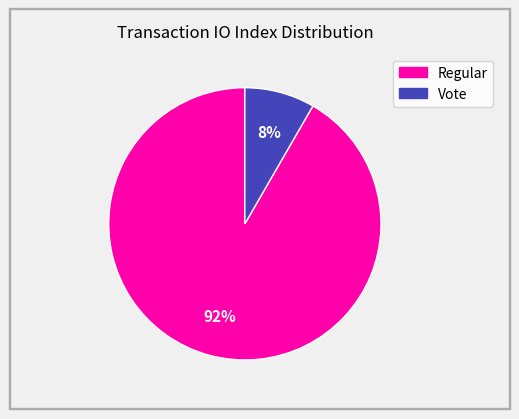

How many slices are in this pie chart?

2